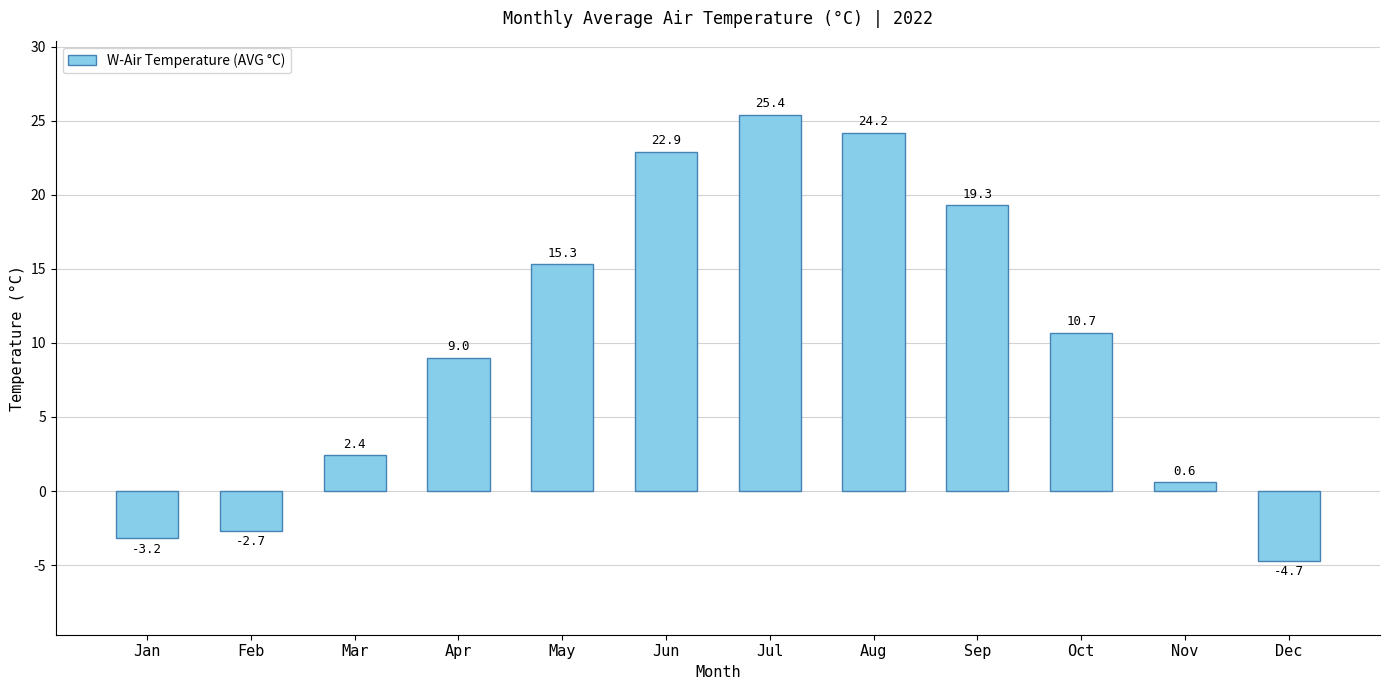

What is the difference between the maximum and minimum values?

30.1